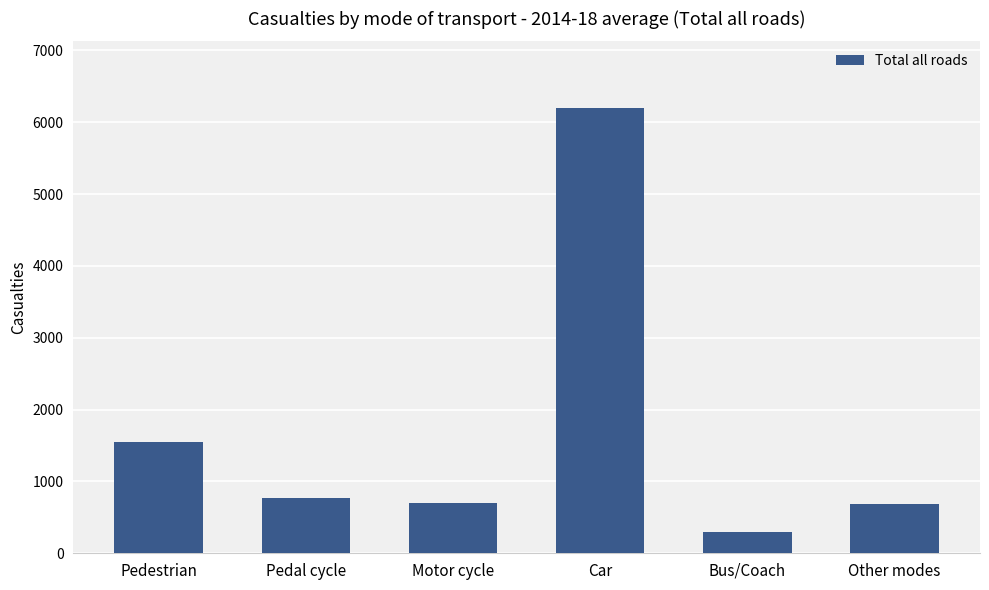

The chart shows a value of 1115.0 at Other modes. True or false?

False